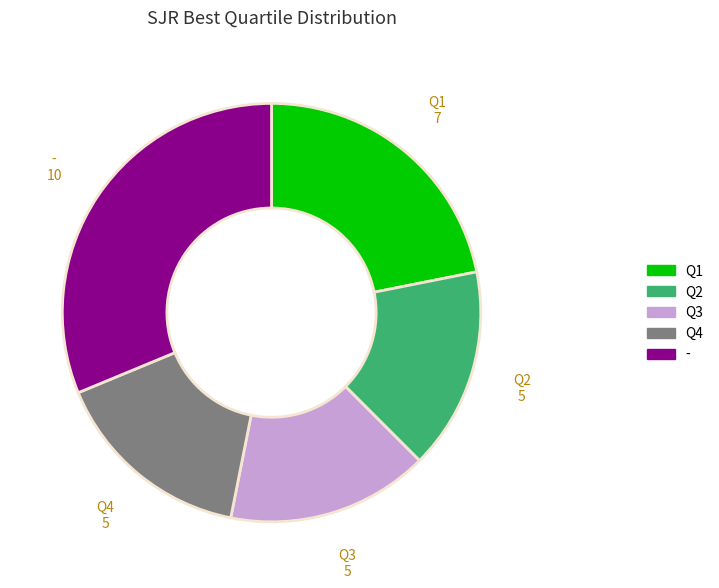

Which category has the biggest portion of the pie?

-